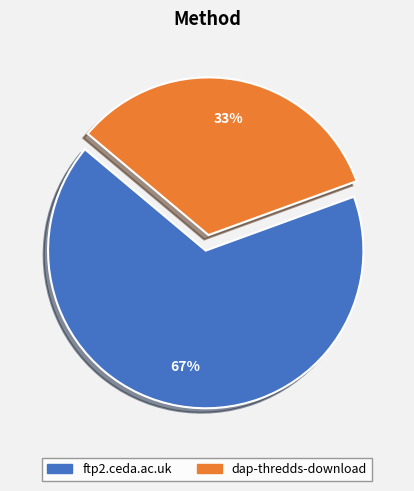

To the nearest percent, what is the combined percentage of ftp2.ceda.ac.uk and dap-thredds-download?

100%